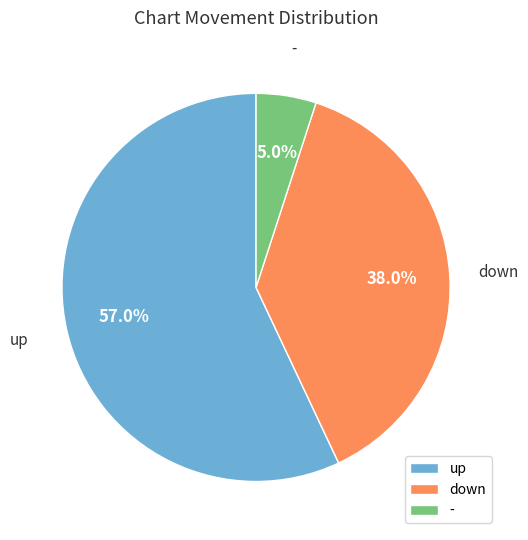

What percentage do - and up together represent?

62.0%